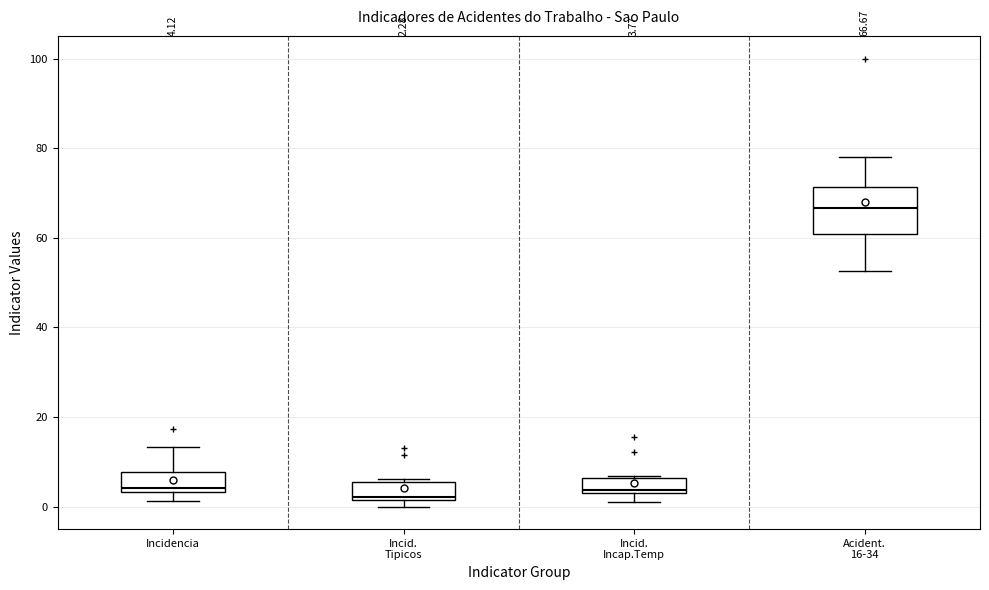

Comparing the boxes themselves (not the whiskers), which one is the tallest?

Acident. 16-34